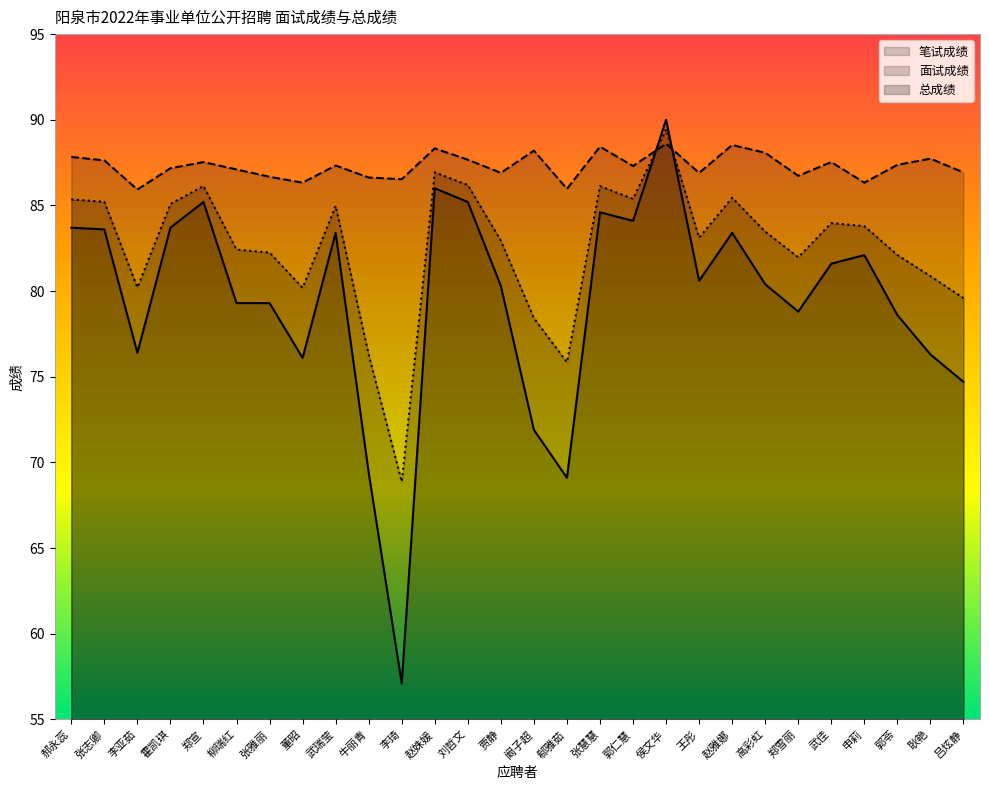

What is the spread (max minus min) of values at 柳瑞红?

7.8